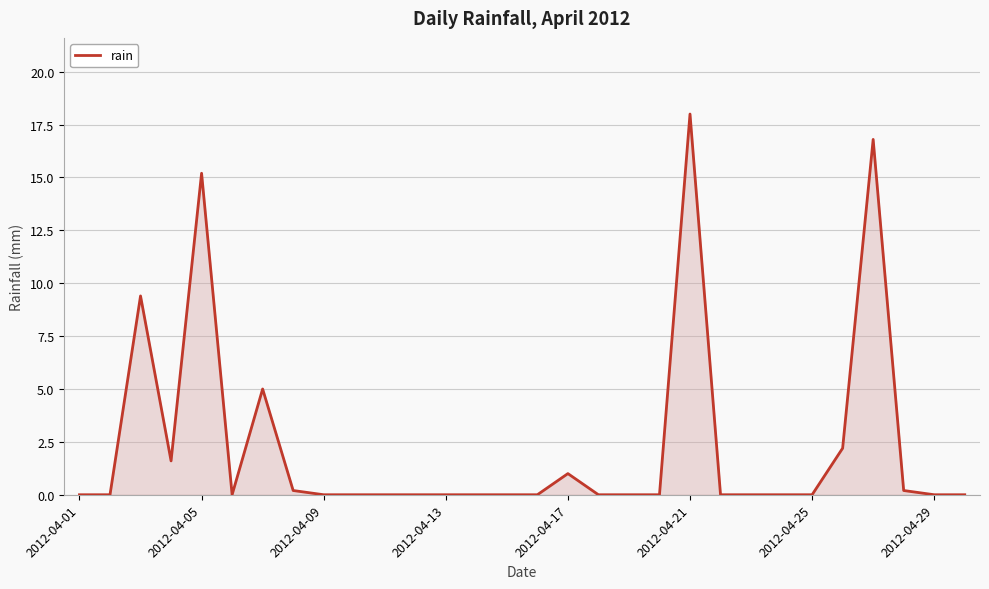

How many lines are shown in the chart?

1